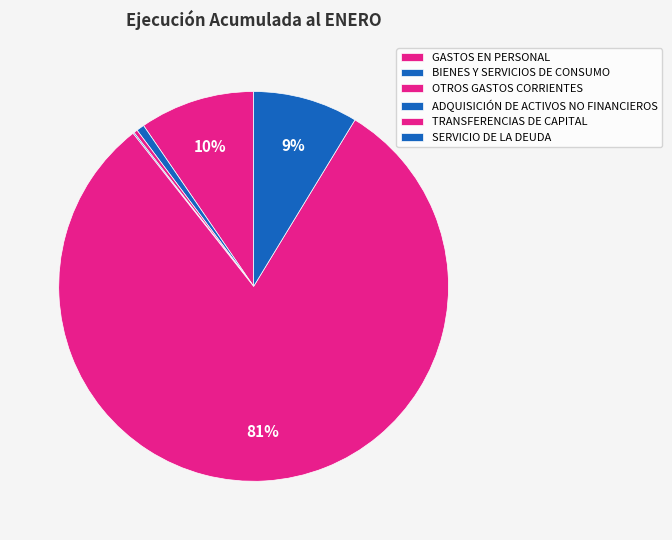

What percentage is the SERVICIO DE LA DEUDA slice, to the nearest percent?

9%